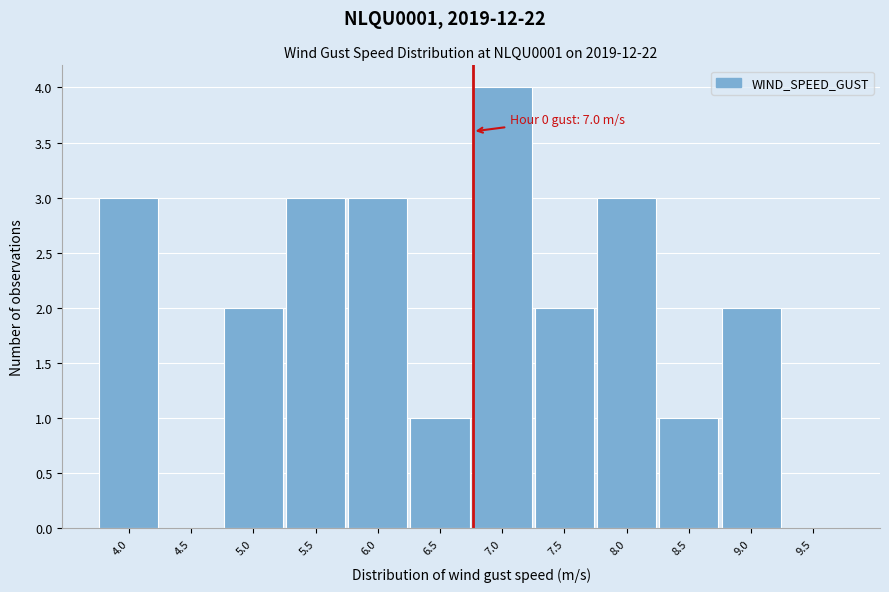

Reading left to right, what are all the values shown in this chart?

4.0=3	4.5=0	5.0=2	5.5=3	6.0=3	6.5=1	7.0=4	7.5=2	8.0=3	8.5=1	9.0=2	9.5=0